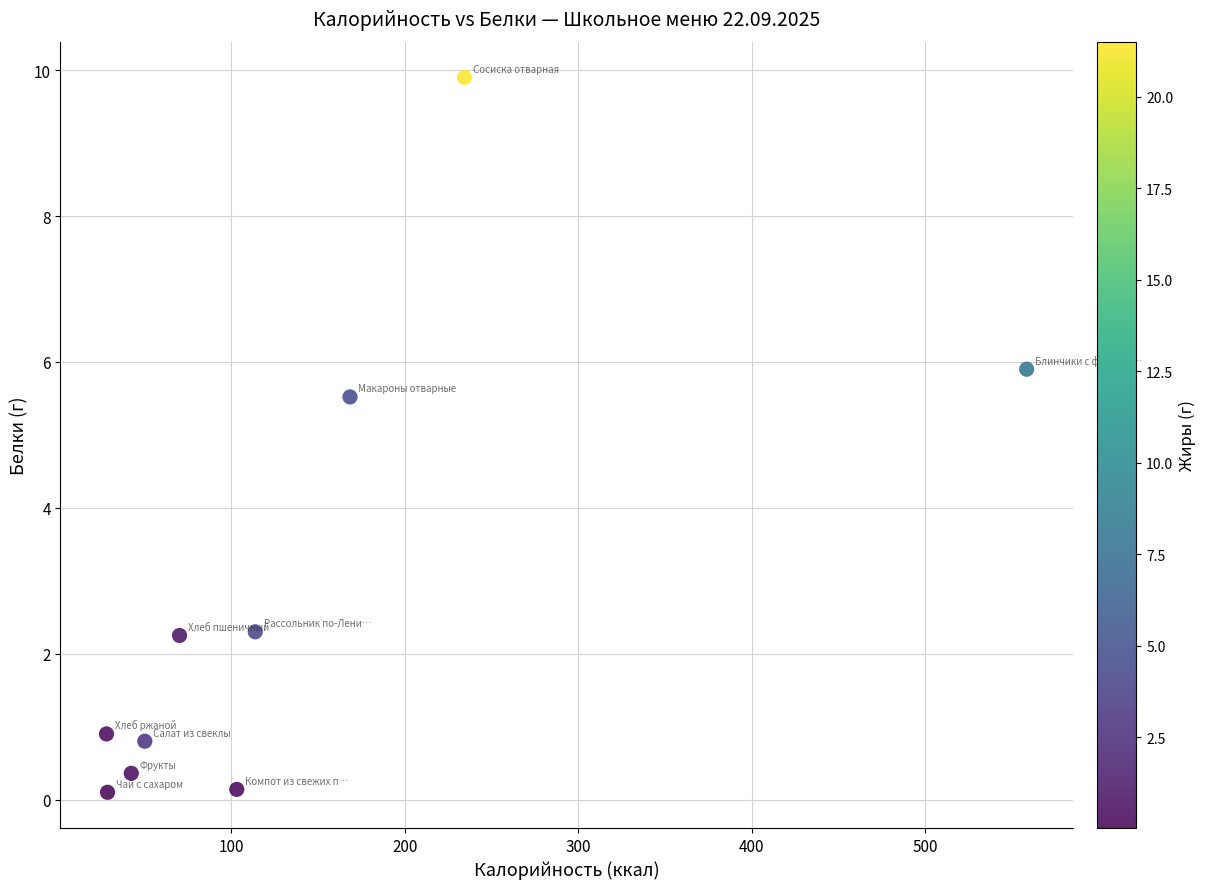

What Y value in the scatter plot is closest to 5?

5.5